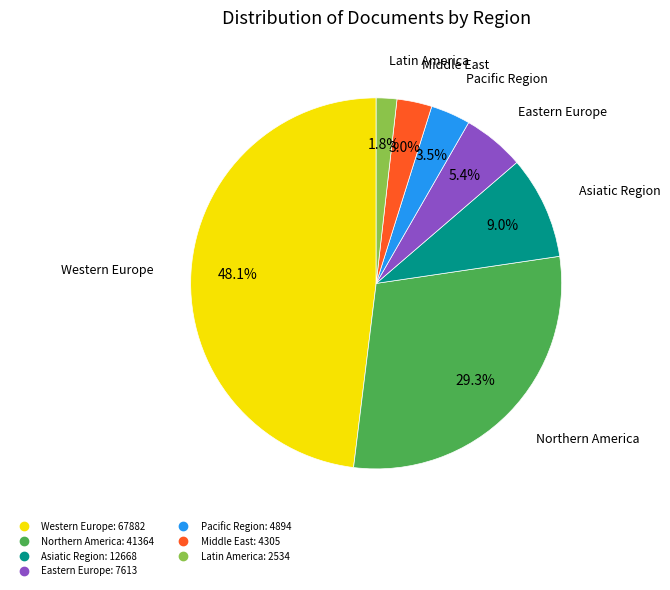

Which category has the biggest portion of the pie?

Western Europe